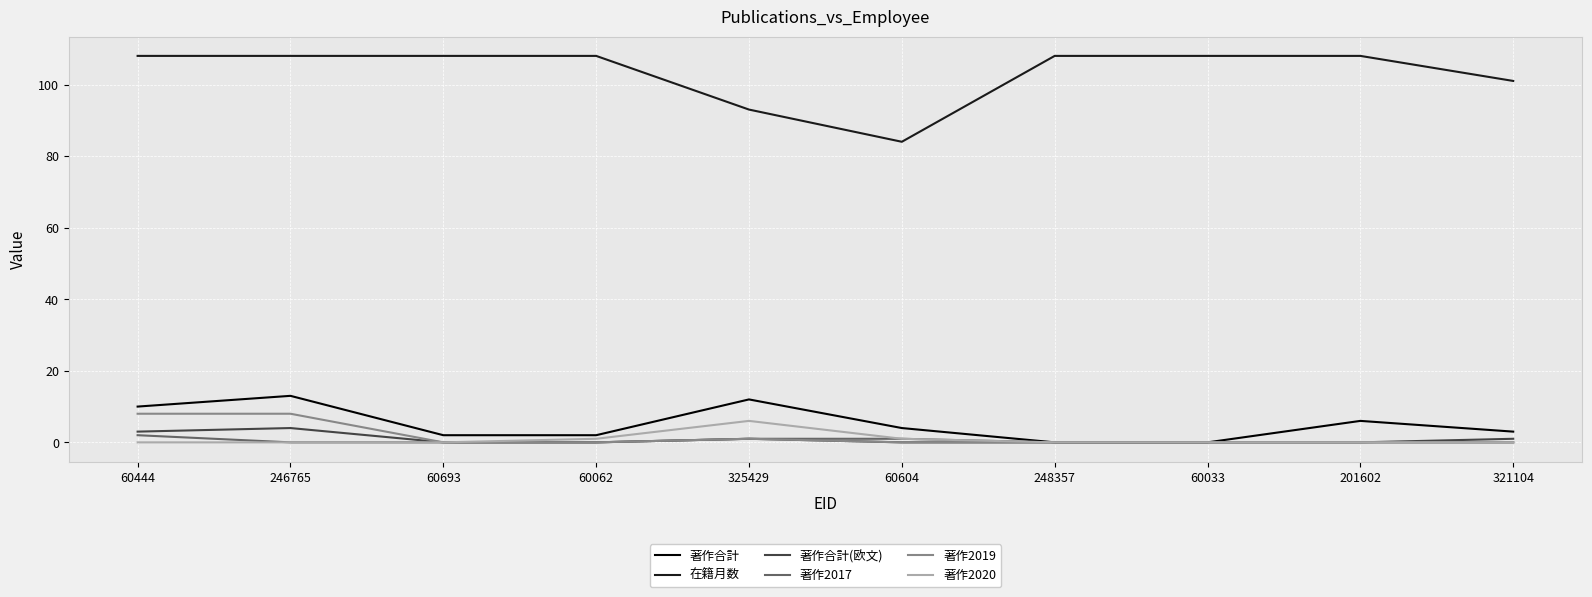

Reading left to right, what are all the values shown in this chart?

著作合計: 10	13	2	2	12	4	0	0	6	3
在籍月数: 108	108	108	108	93	84	108	108	108	101
著作合計(欧文): 3	4	0	0	1	0	0	0	0	1
著作2017: 2	0	0	0	1	1	0	0	0	0
著作2019: 8	8	0	0	1	0	0	0	0	0
著作2020: 0	0	0	1	6	1	0	0	0	0